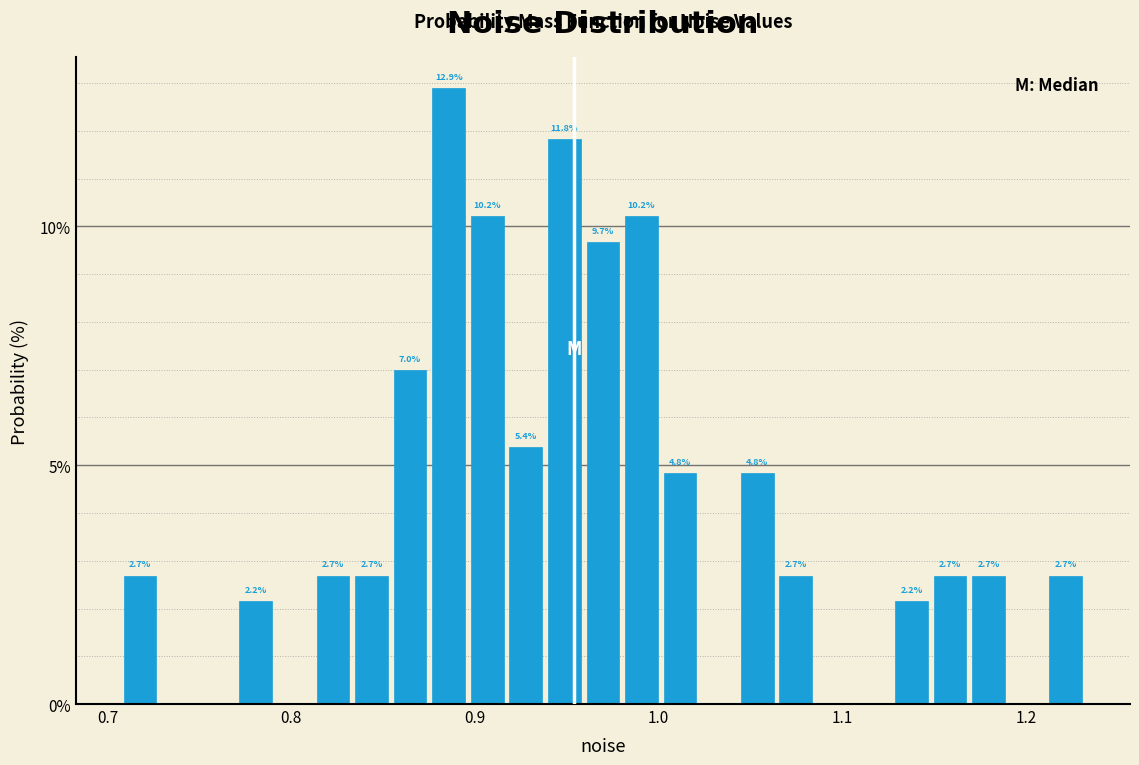

Around what value on the x-axis is the tallest bar? Give the approximate position of its centre, as read against the axis.

0.89